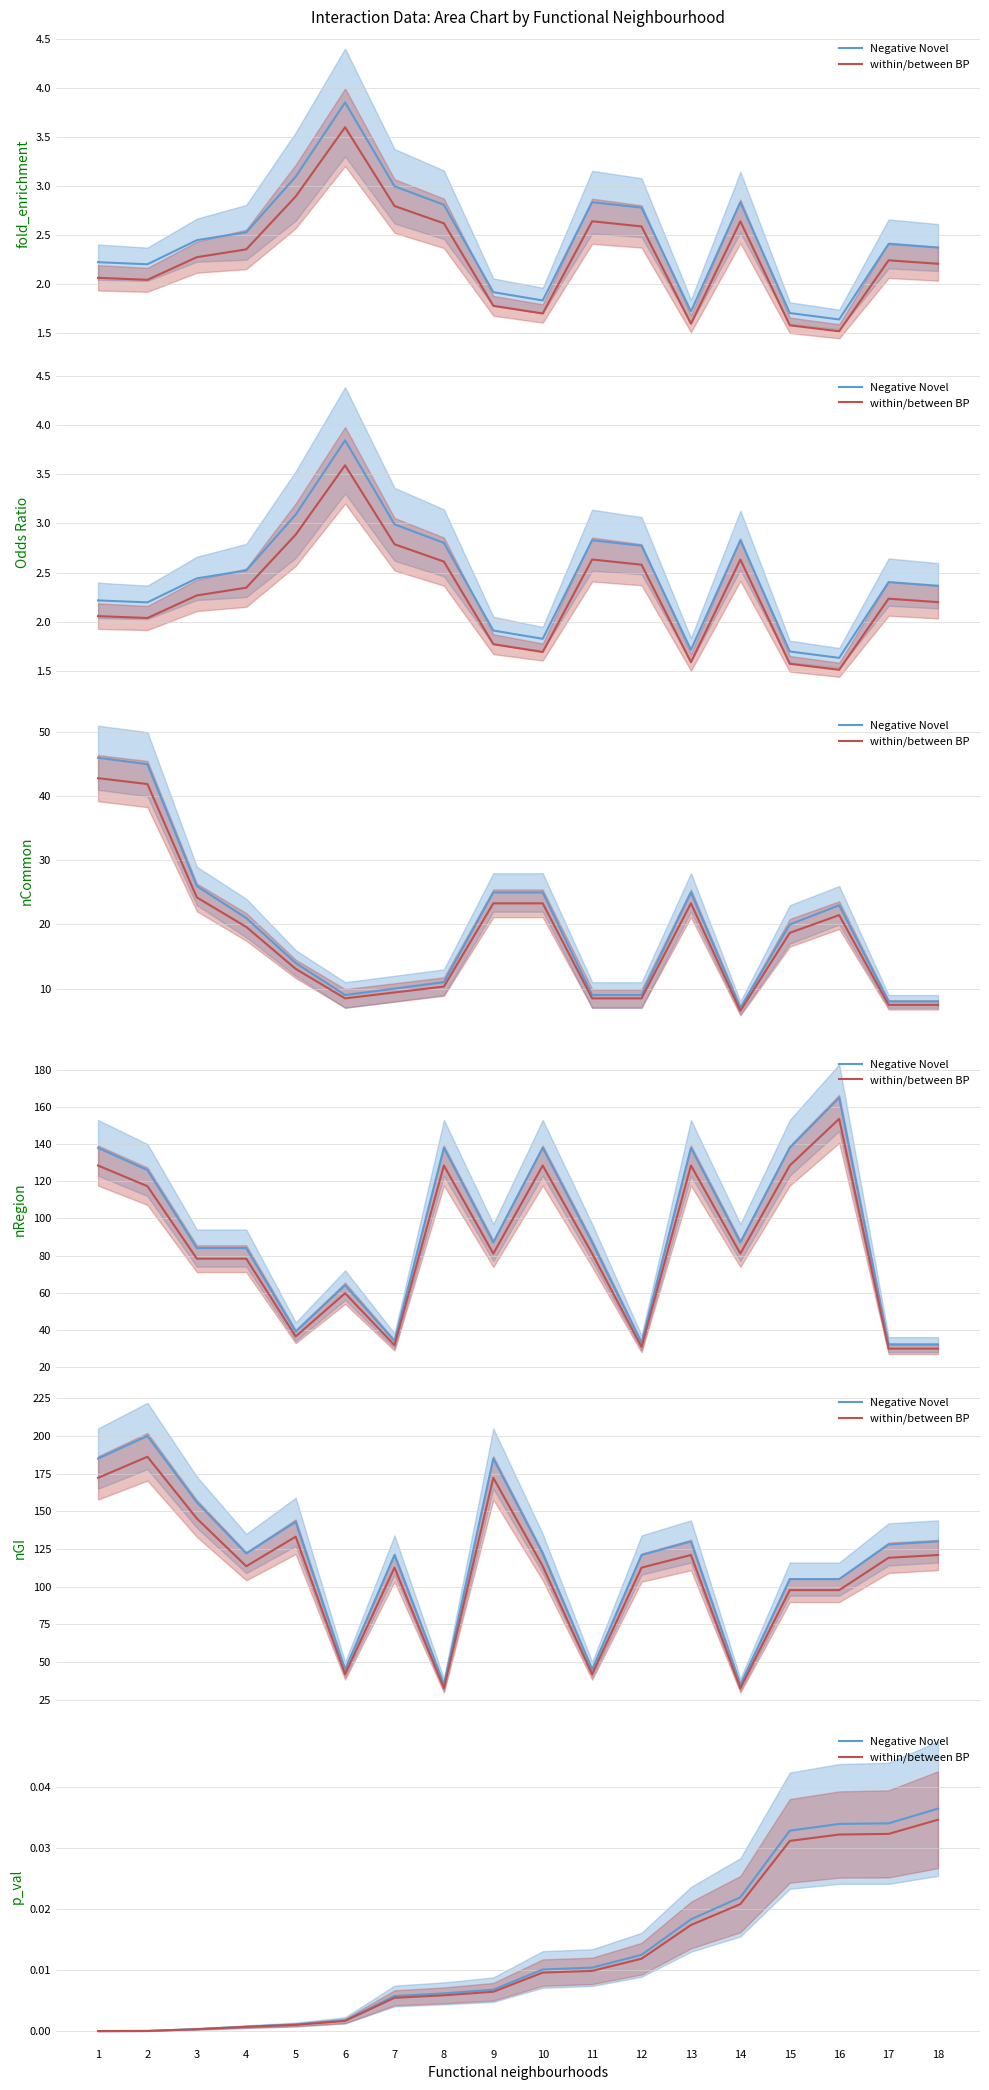

At which category does the chart reach its minimum across all series?

1